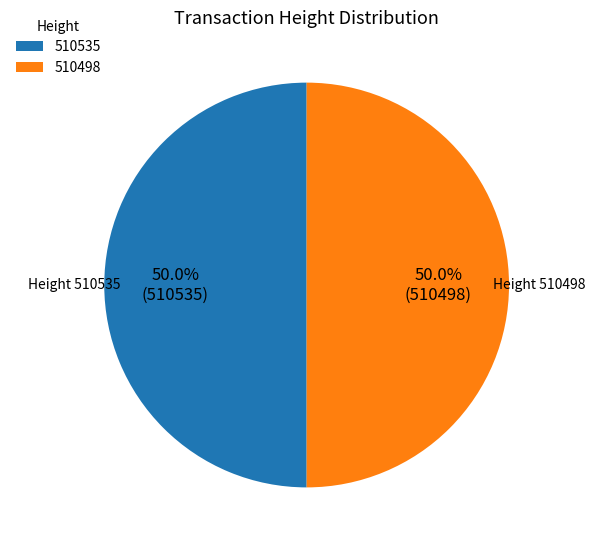

Combined, what portion of the pie is 510535 and 510498?

100.0%